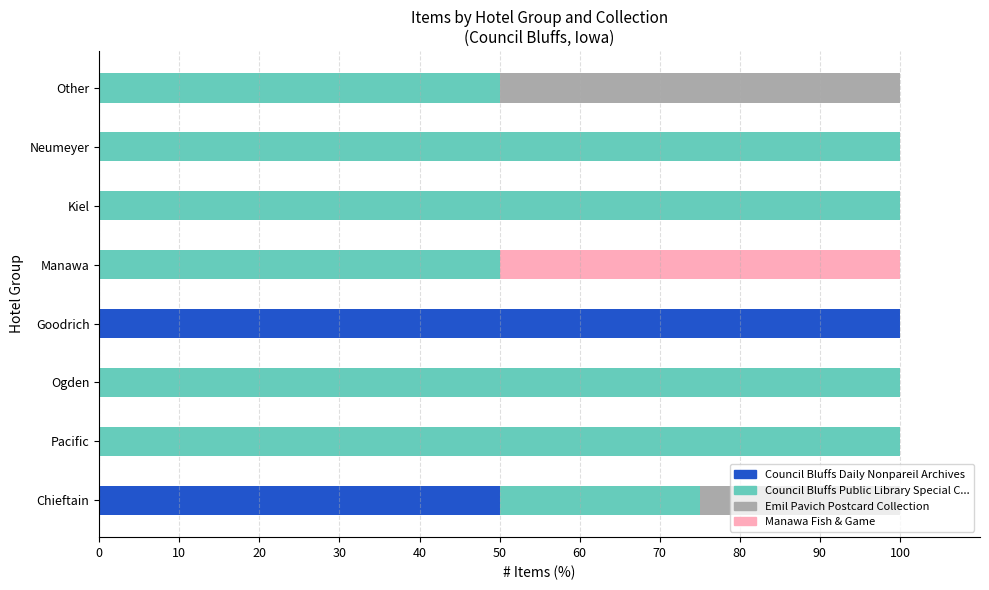

What is the maximum value for Council Bluffs Daily Nonpareil Archives?

100